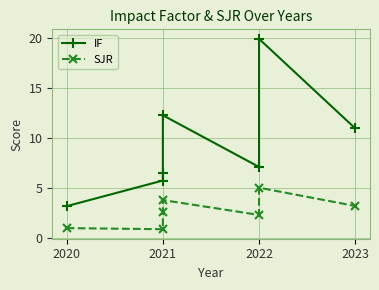

At 2022, list the series in order from smallest to largest.

SJR, IF